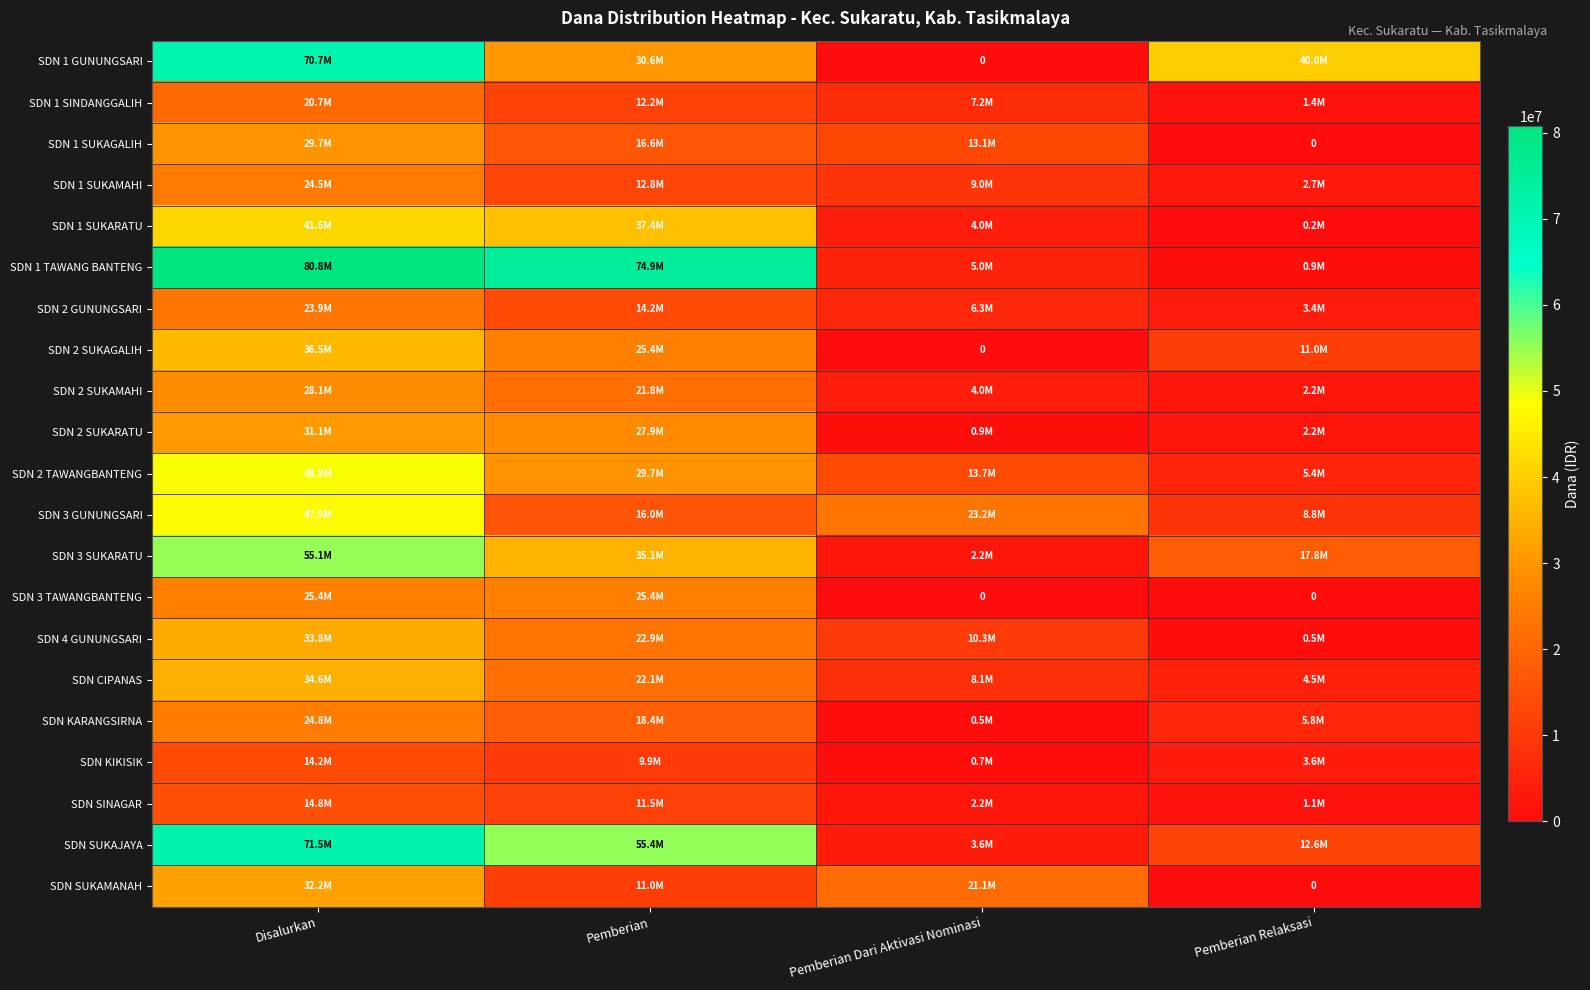

Between Pemberian Relaksasi and Pemberian, which is larger?

Pemberian Relaksasi